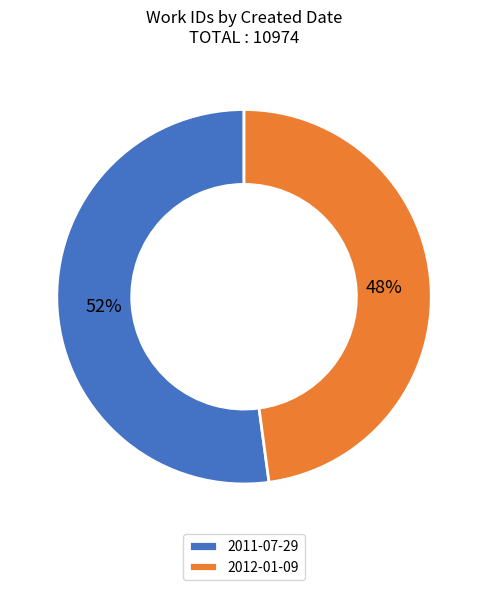

Do 2012-01-09 and 2011-07-29 together represent more than half of the pie?

Yes